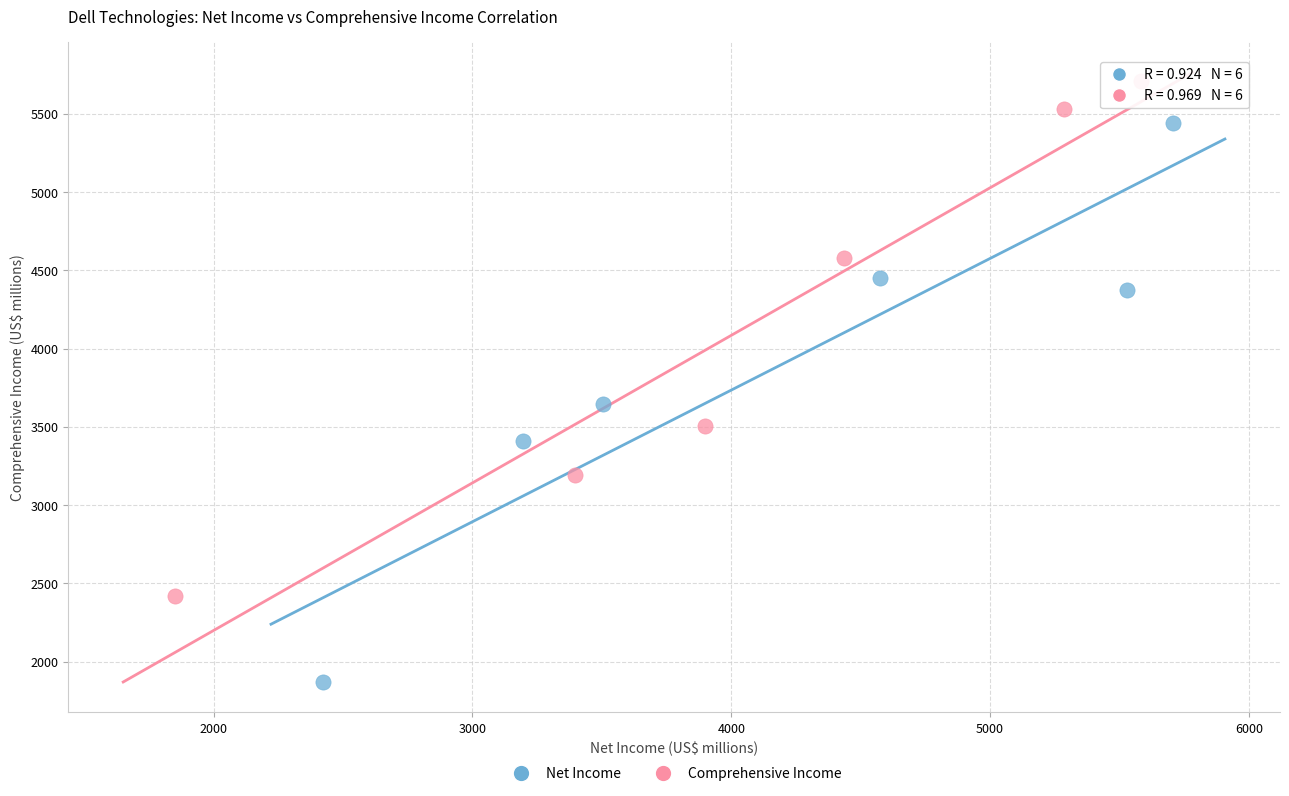

What are all the series names shown in the legend?

Net Income, Comprehensive Income